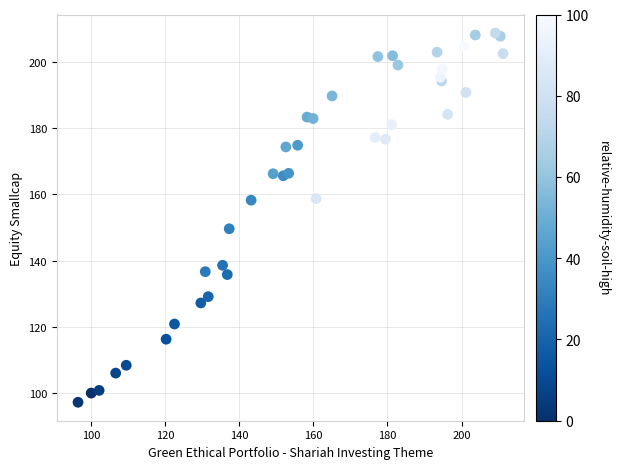

What Y value in the scatter plot is closest to 152?

149.6